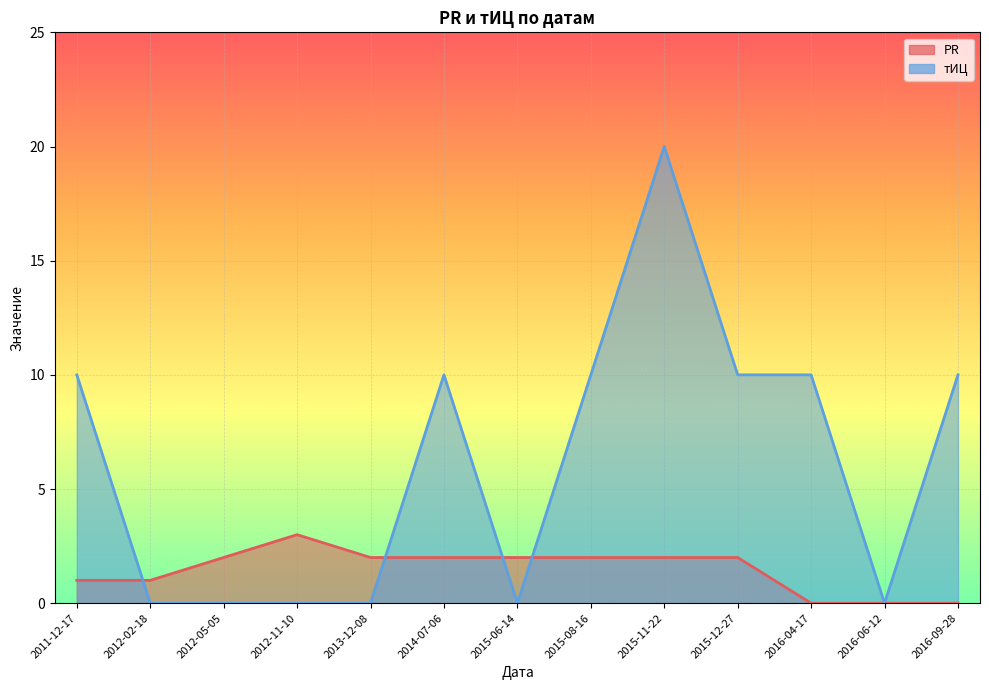

What is the label of the 9th point from the right?

2013-12-08